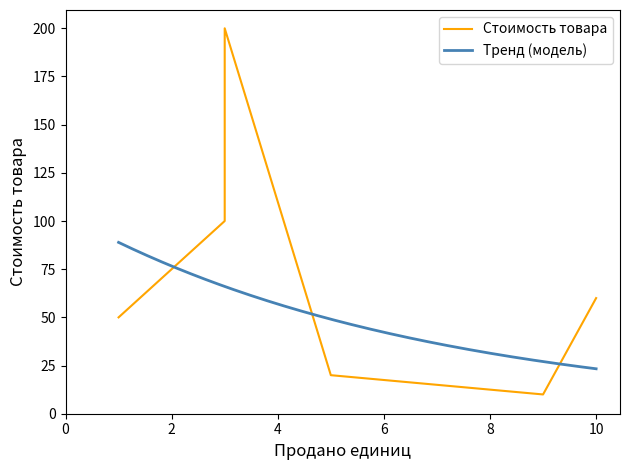

Is it true that the value at 3 is 55?

False